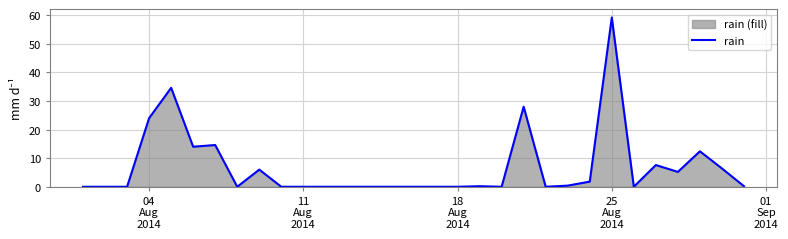

What is the maximum value shown in the chart?

59.2